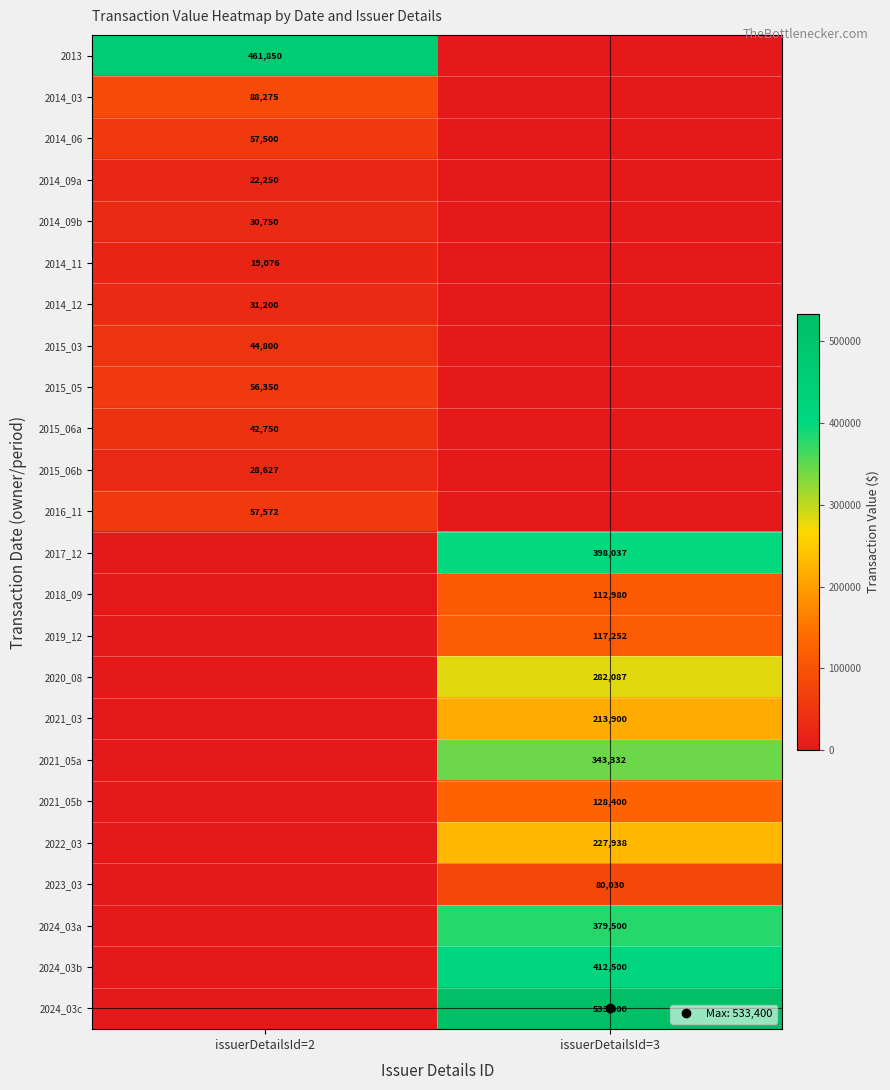

What is the difference between the highest and lowest values at issuerDetailsId=2?

461850